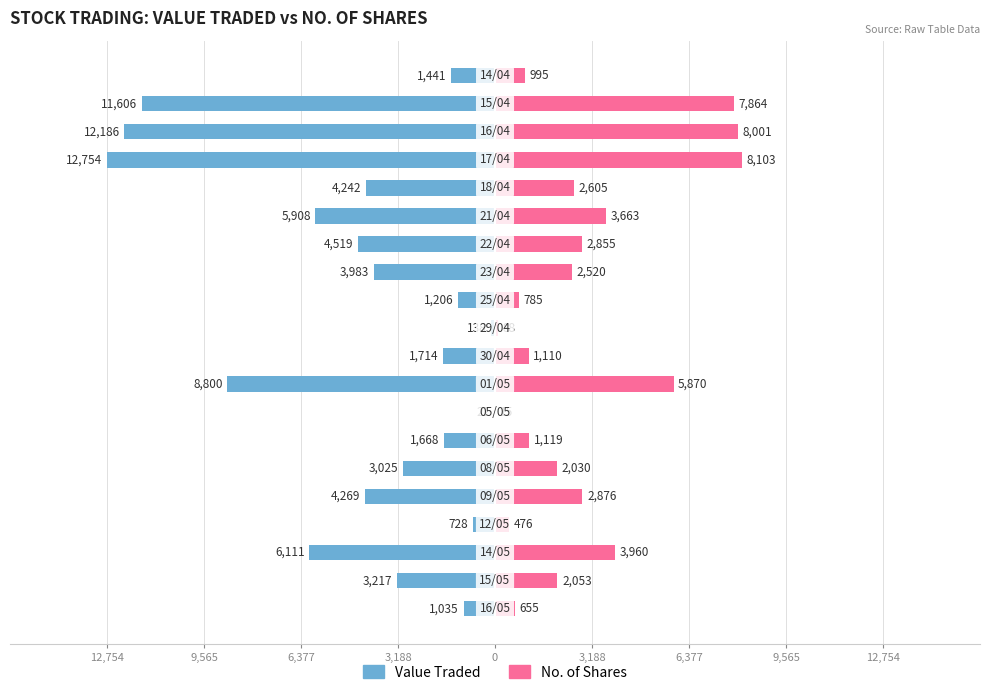

How many groups of bars are there?

20